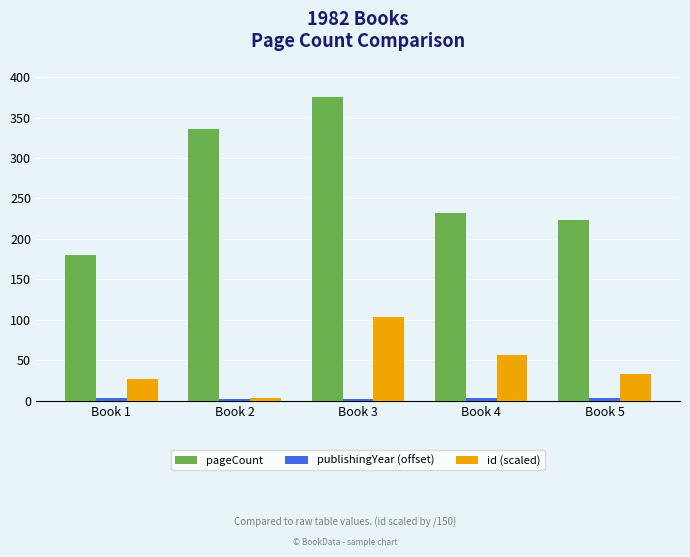

Which series has the widest spread of values?

pageCount